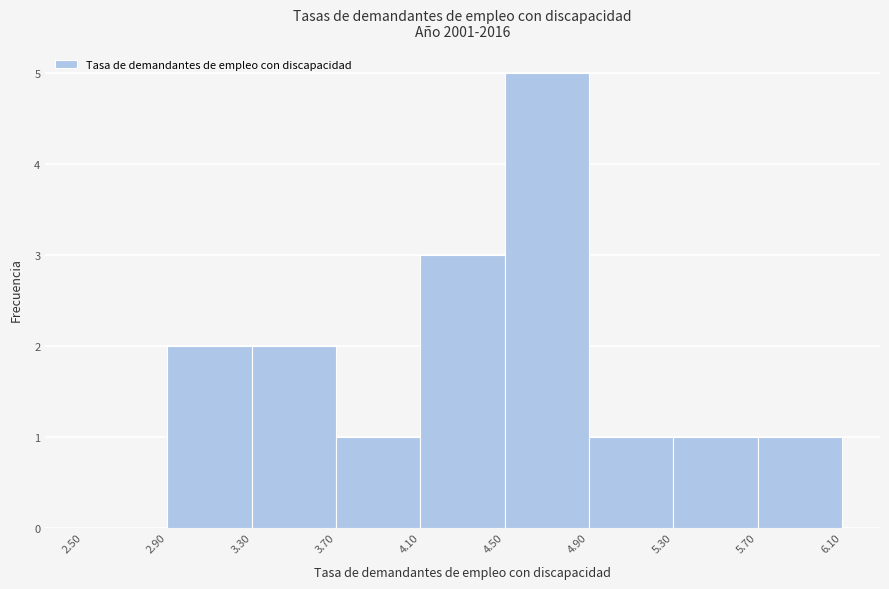

Reading left to right, list every bar in this chart as the range it spans on the x-axis followed by its height. The values are not printed on the chart, so give them approximately, as read against the axis.

2.50 to 2.90: 0
2.90 to 3.30: 2
3.30 to 3.70: 2
3.70 to 4.10: 1
4.10 to 4.50: 3
4.50 to 4.90: 5
4.90 to 5.30: 1
5.30 to 5.70: 1
5.70 to 6.10: 1